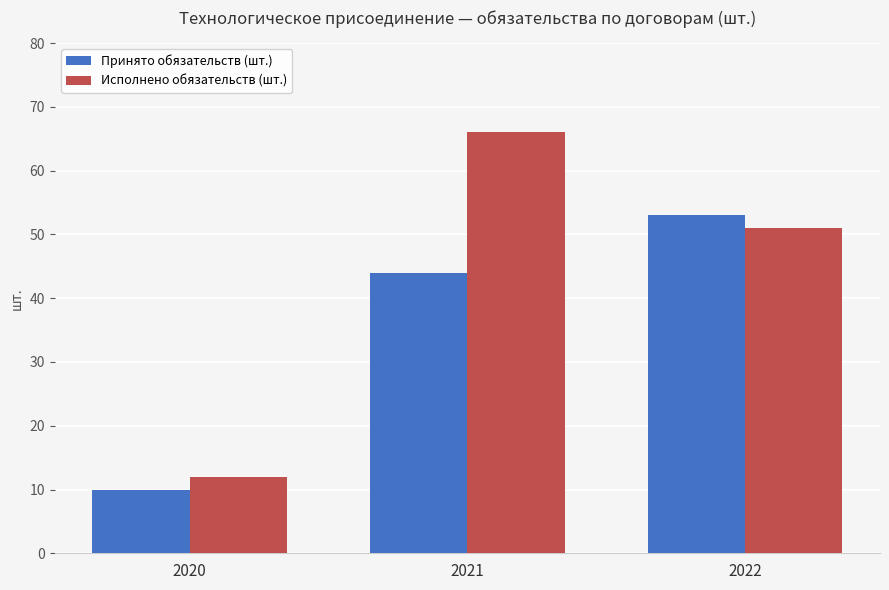

Which category has the highest value across all series?

2021